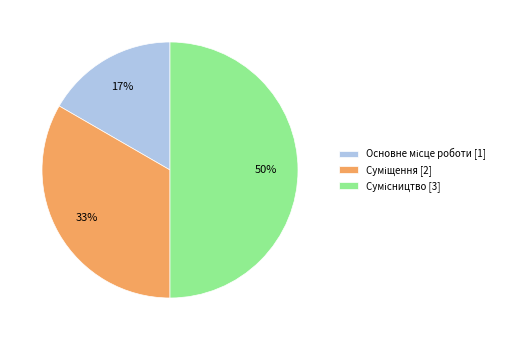

To the nearest percent, what is the difference between the largest and smallest slice percentages?

33%